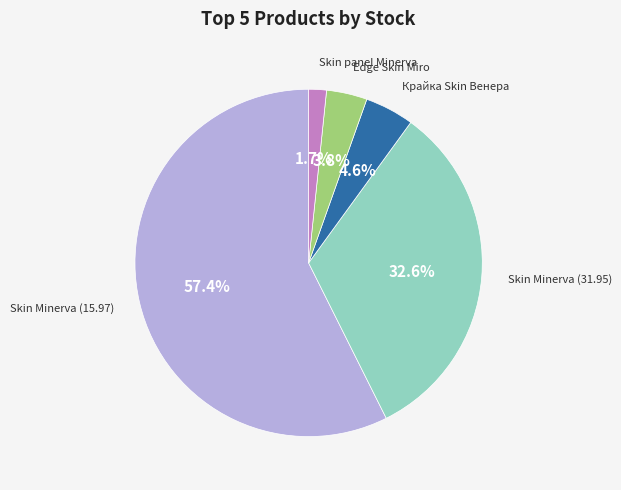

What is the ratio of the value at Skin Minerva (15.97) to the value at Skin Minerva (31.95)?

1.8